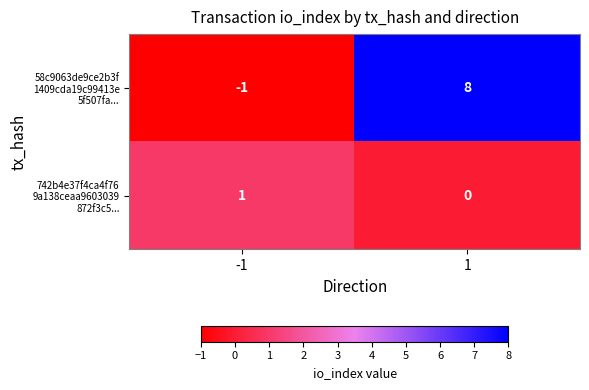

What is the greatest value displayed?

8